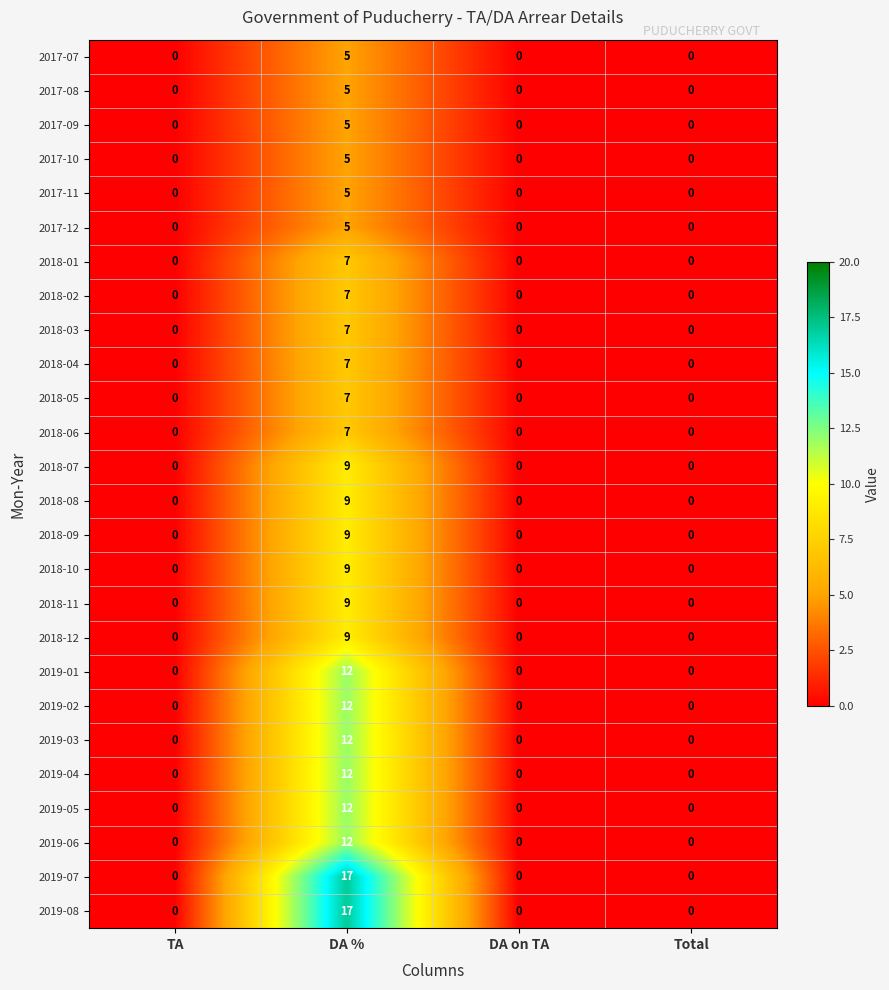

At how many categories does at least one series exceed 10?

1